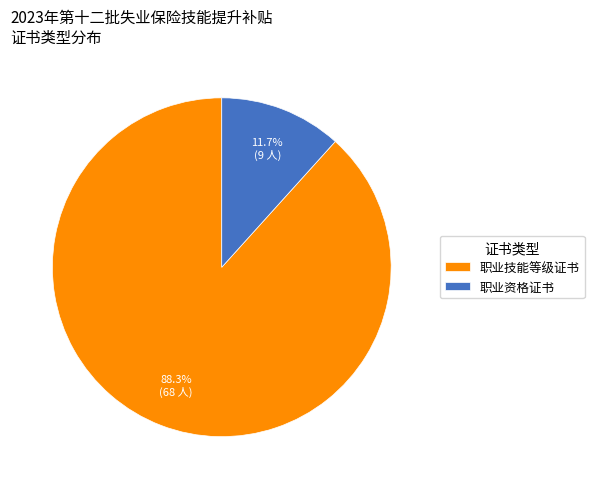

How many segments does this pie chart have?

2